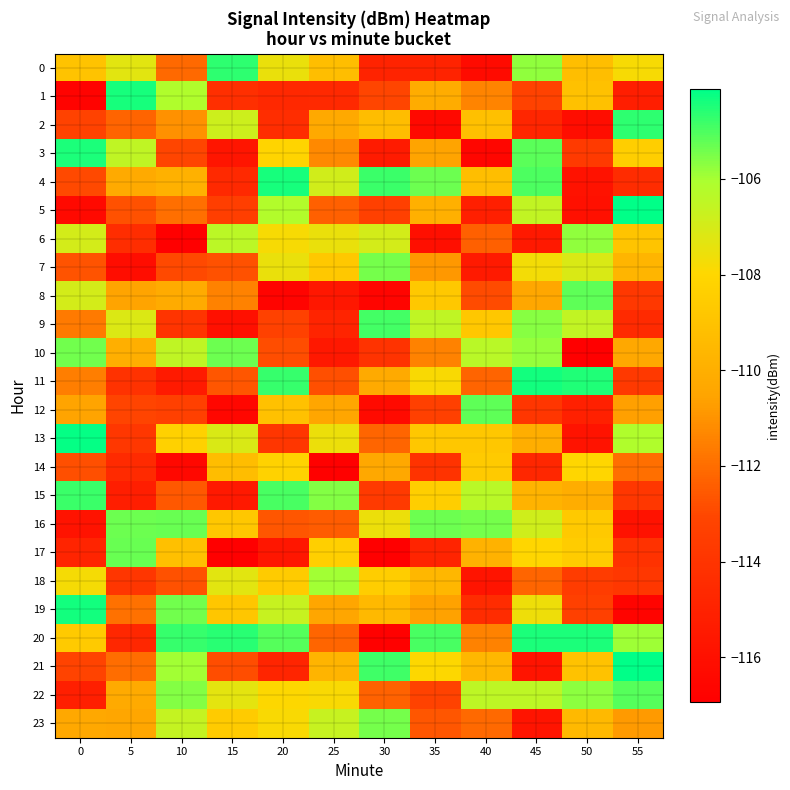

Which series has the largest range (max minus min)?

20